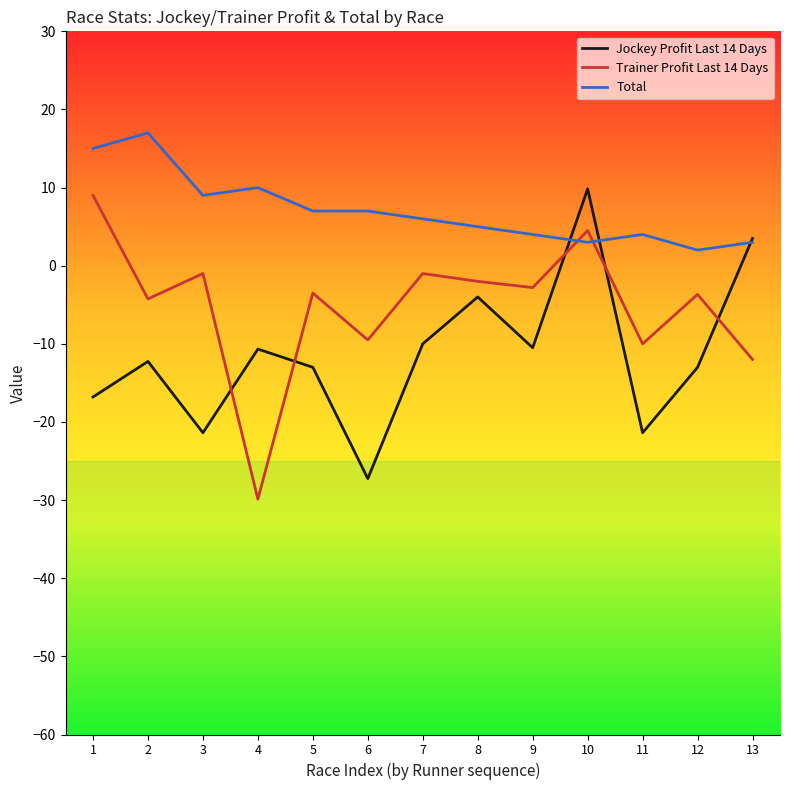

At which category is the sum across all series the highest?

10